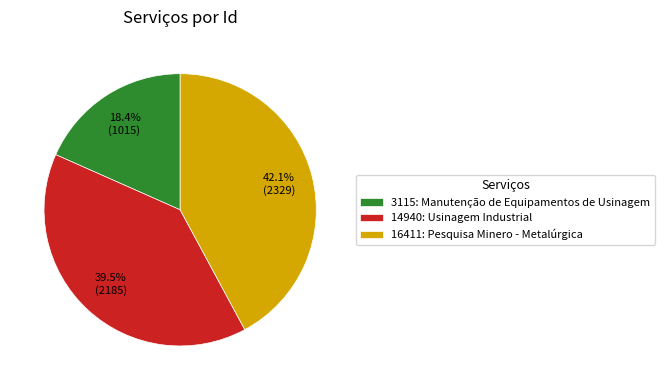

What percentage is the 16411: Pesquisa Minero - Metalúrgica slice, to the nearest percent?

42%